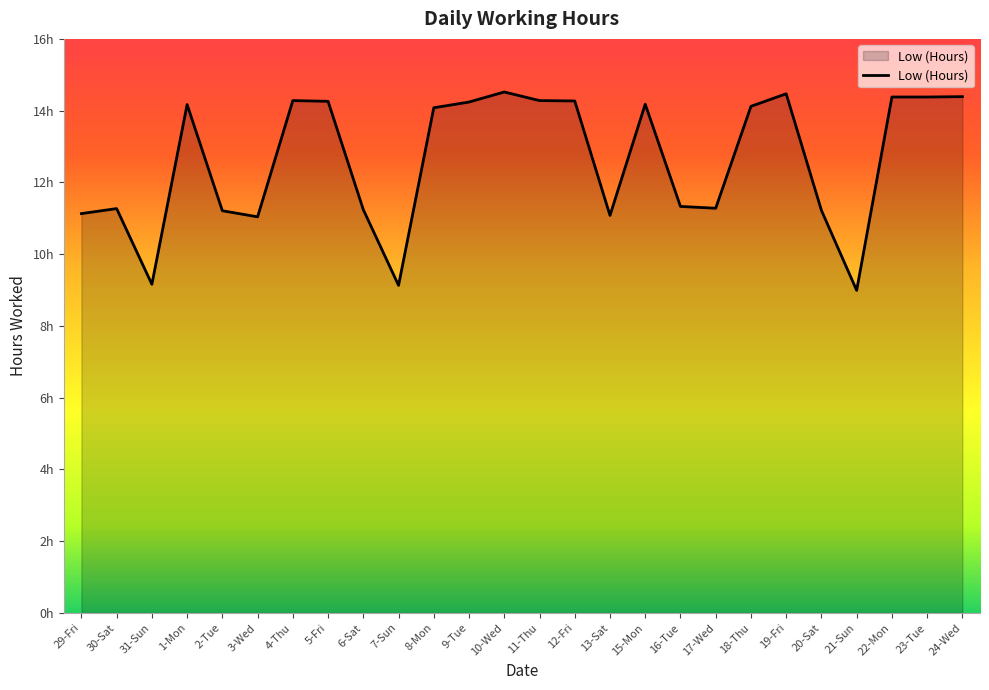

Which label corresponds to the smallest value in the chart?

21-Sun